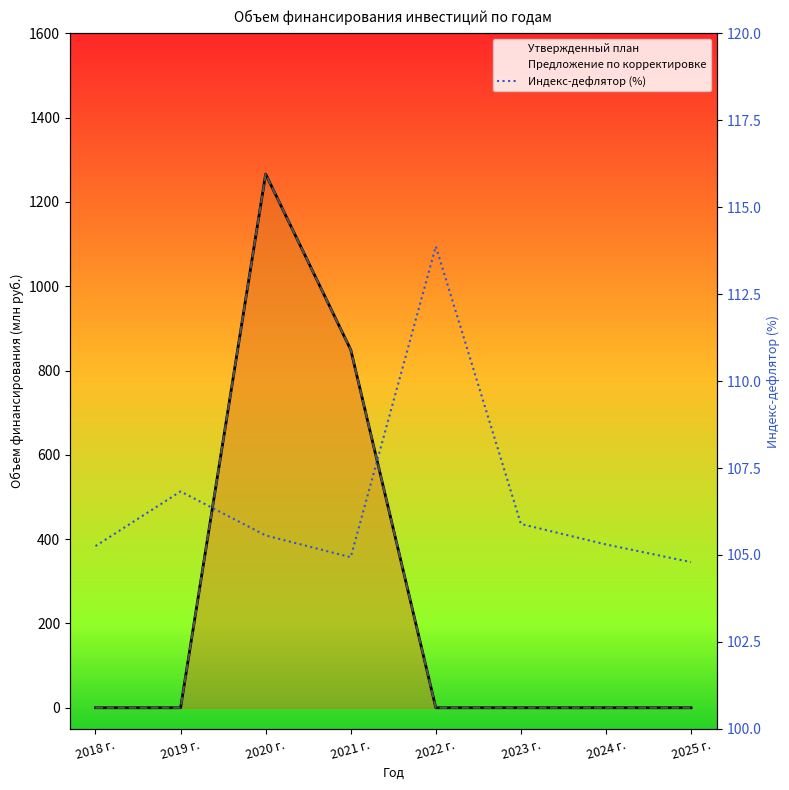

What is the label of the 5th point from the right?

2021 г.